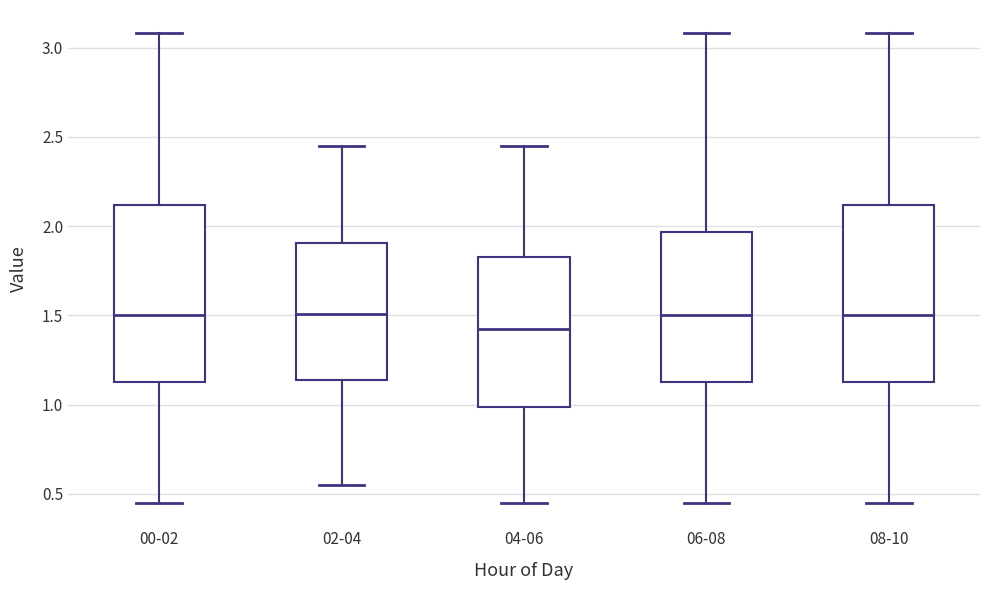

Reading left to right, read every box against the y-axis: the position of its median line, the range the box covers, and the ends of its whiskers. The values are not printed on the chart, so give them approximately, as read against the axis.

00-02: median 1.50, box 1.15 to 2.10, whiskers 0.45 to 3.10
02-04: median 1.50, box 1.15 to 1.90, whiskers 0.55 to 2.45
04-06: median 1.45, box 1.00 to 1.85, whiskers 0.45 to 2.45
06-08: median 1.50, box 1.15 to 1.95, whiskers 0.45 to 3.10
08-10: median 1.50, box 1.15 to 2.10, whiskers 0.45 to 3.10